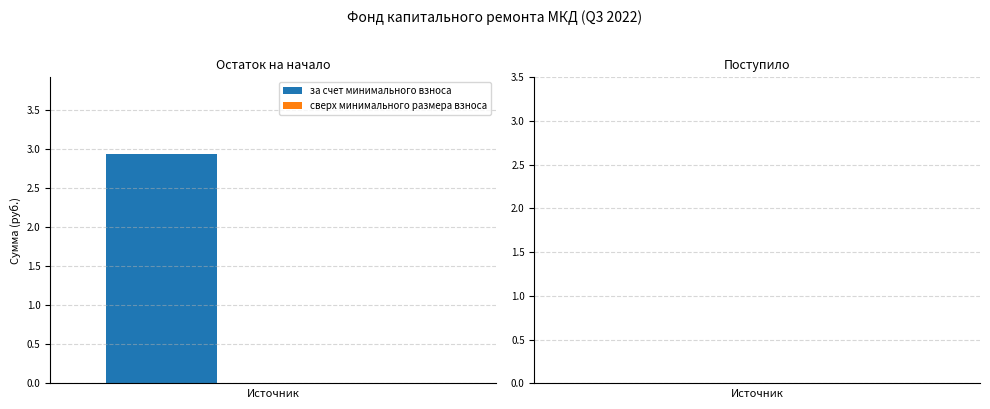

What is the difference between the second highest and minimum values in the за счет минимального взноса series?

2.9